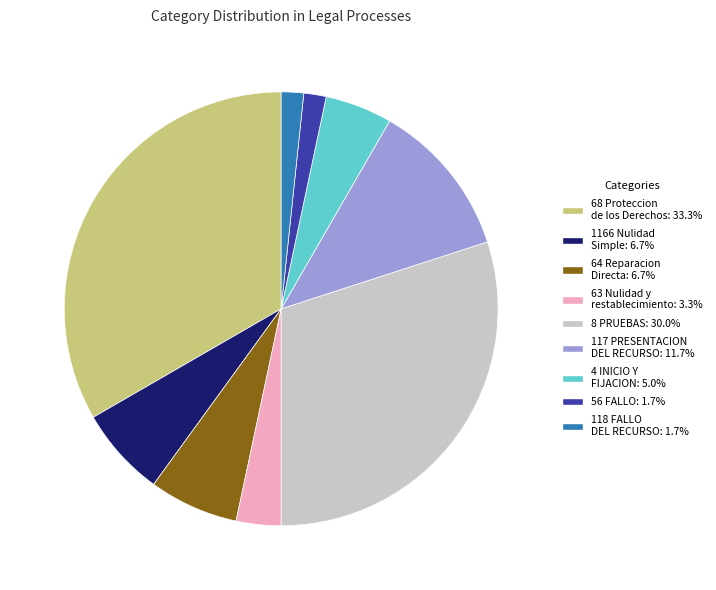

Count the number of slices in the pie.

9